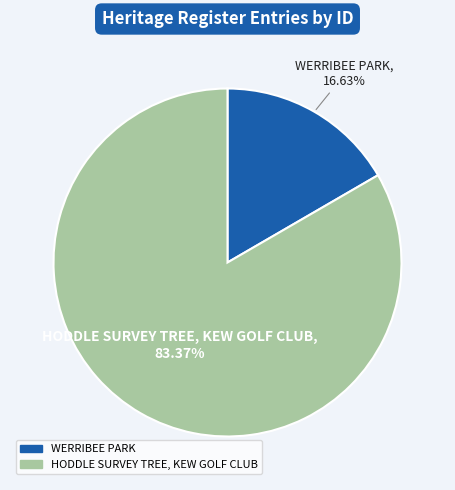

To the nearest percent, what is the difference between the largest and smallest slice percentages?

67%